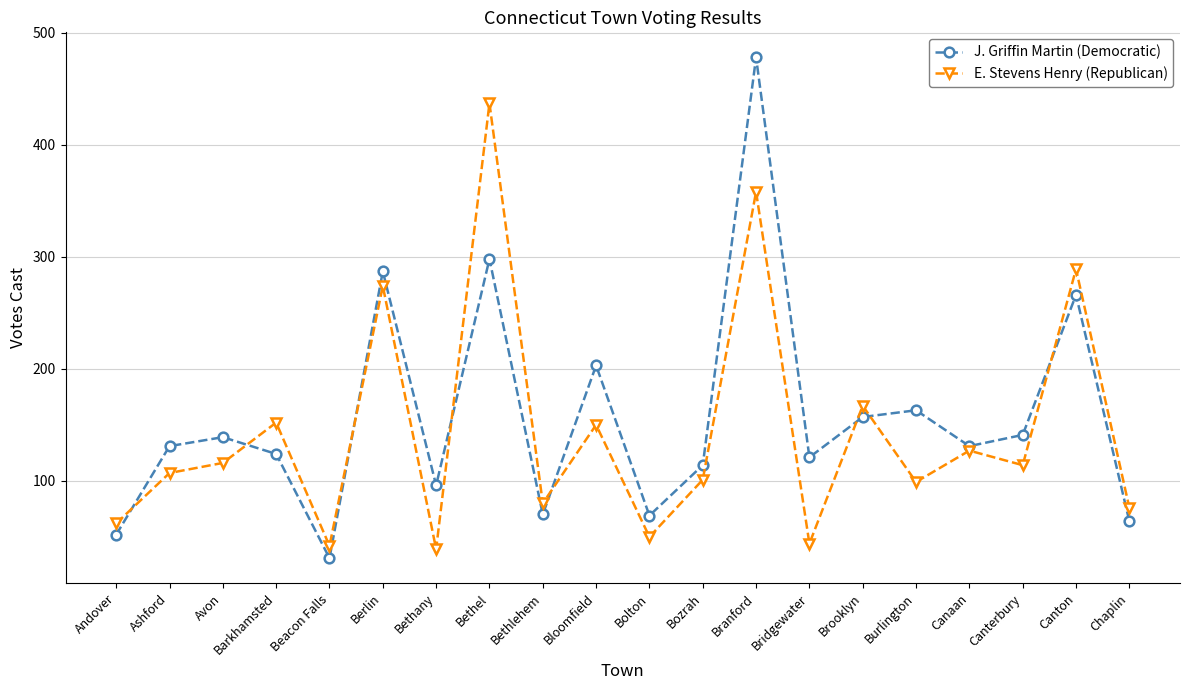

True or false: J. Griffin Martin (Democratic) has a value of 131 at Ashford.

True